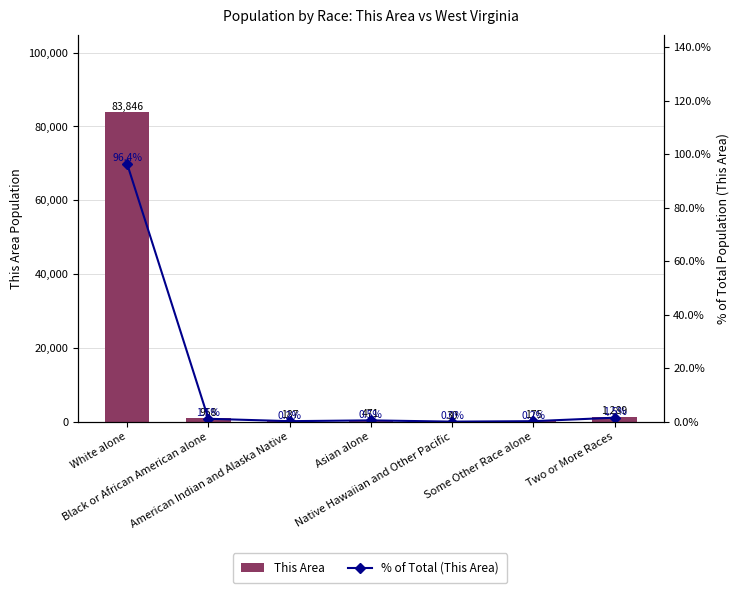

Which series changed the most between Native Hawaiian and Other Pacific and Two or More Races?

This Area